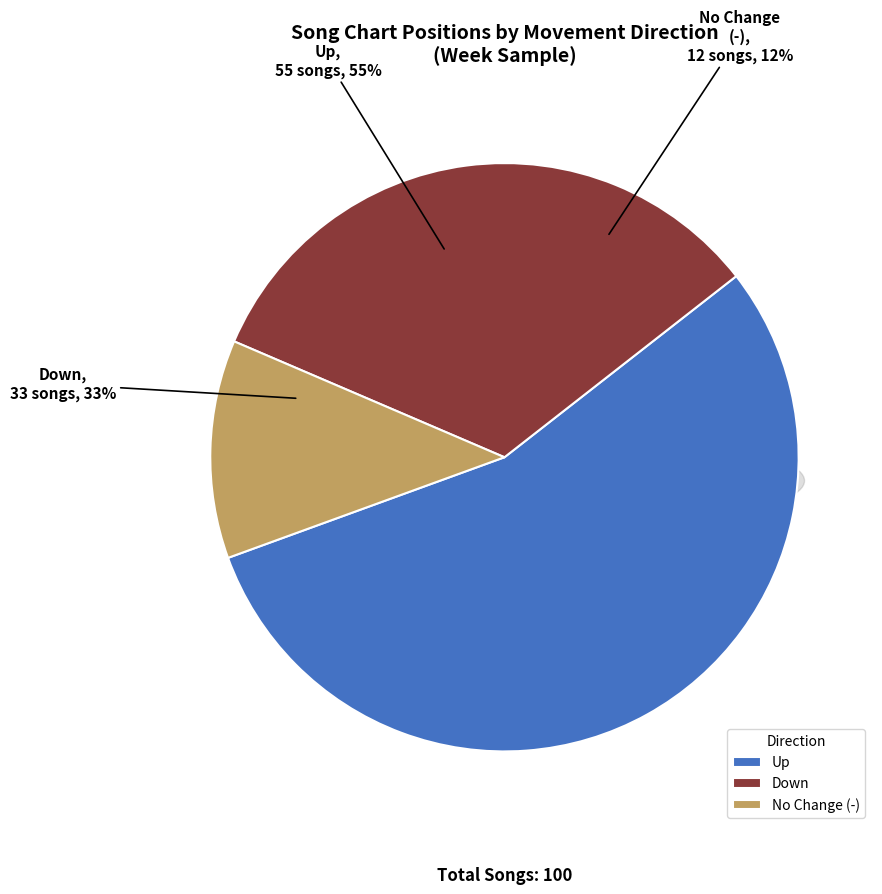

Does down represent more than half of the total?

No